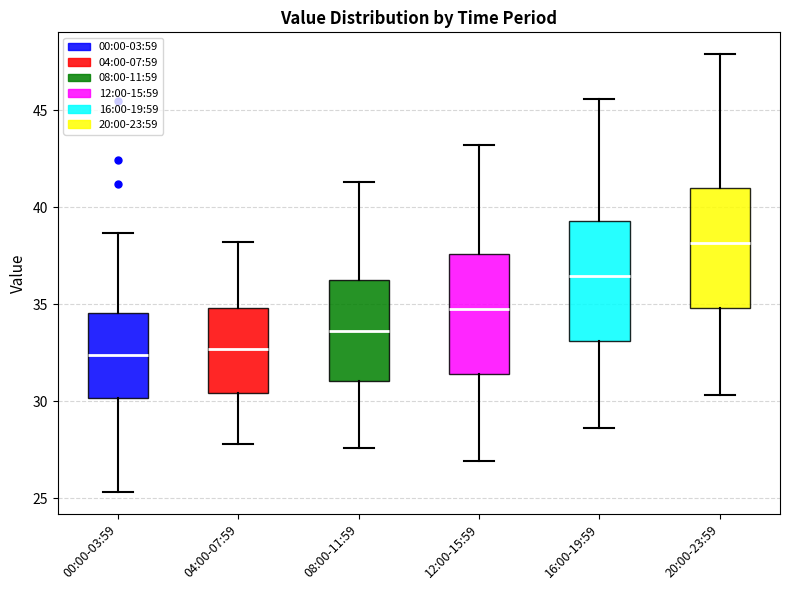

Where is the upper edge of the box for 20:00-23:59 on the y-axis? The values are not printed on the chart, so give them approximately, as read against the axis.

41.0